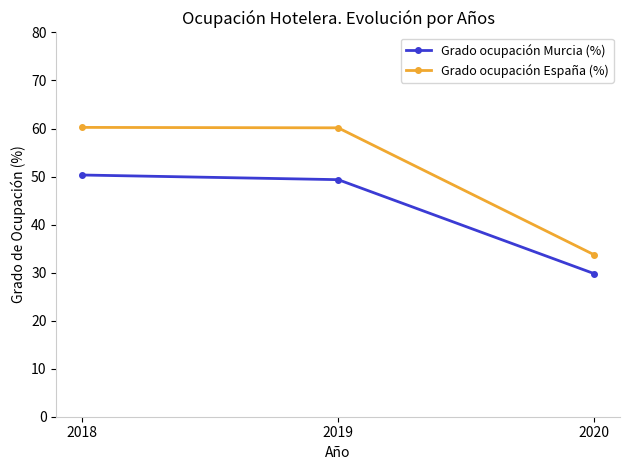

What is the value of the Grado ocupación España (%) point at the 2nd from the left?

60.1